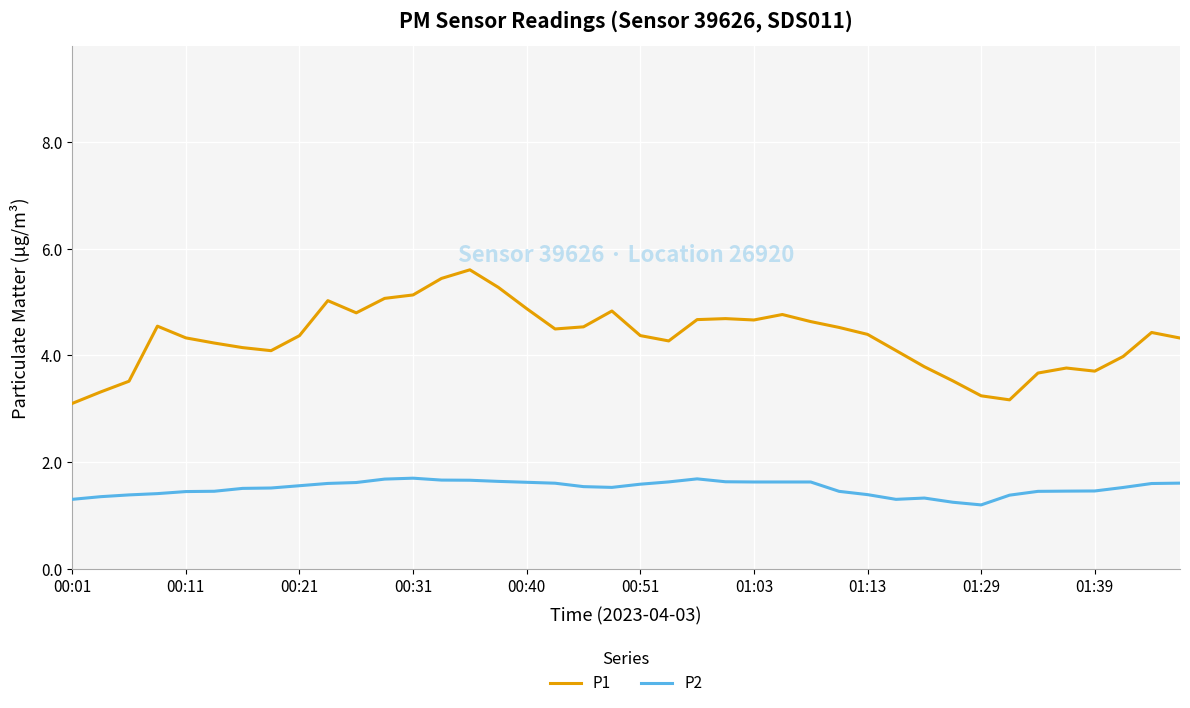

What is the maximum value shown in the chart?

5.6